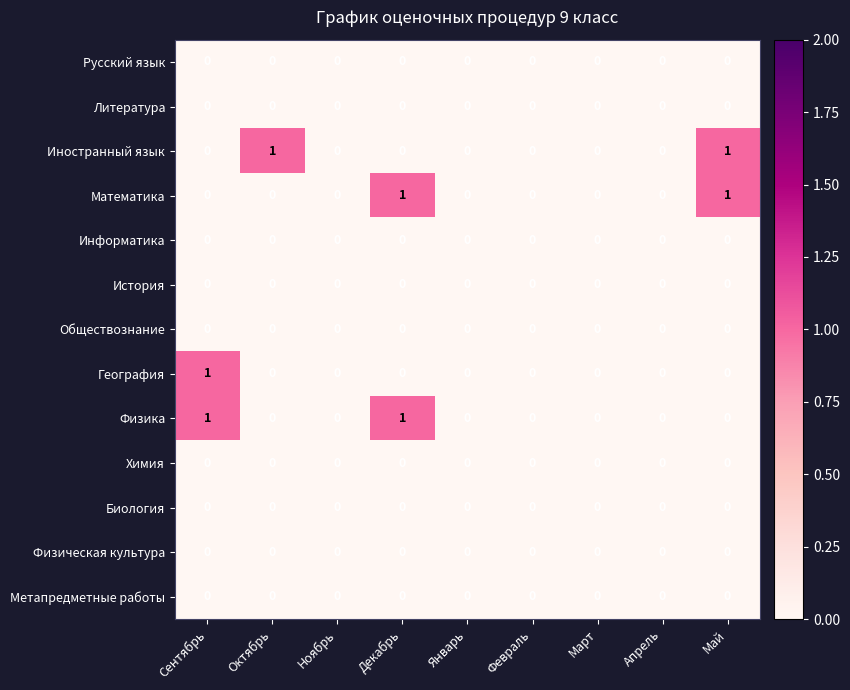

Between Октябрь and Январь, which series saw the biggest shift?

Иностранный язык